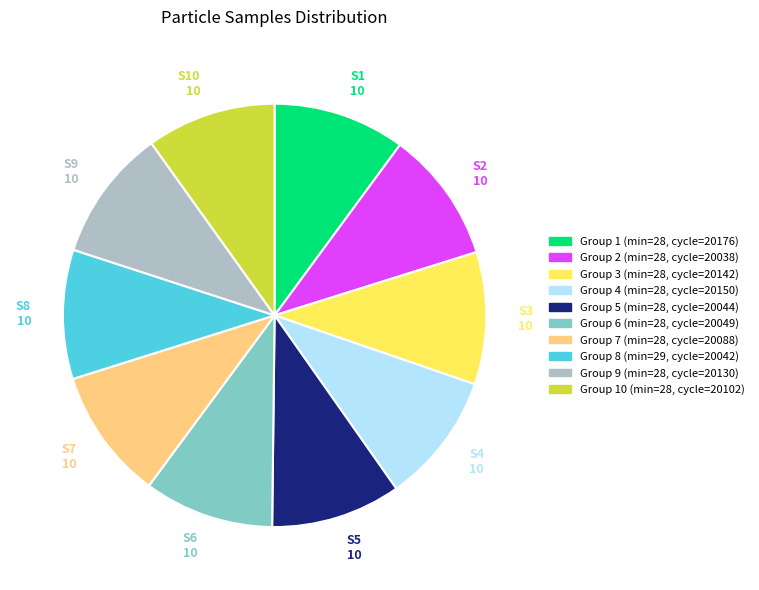

Is there any slice that represents more than half of the pie?

No